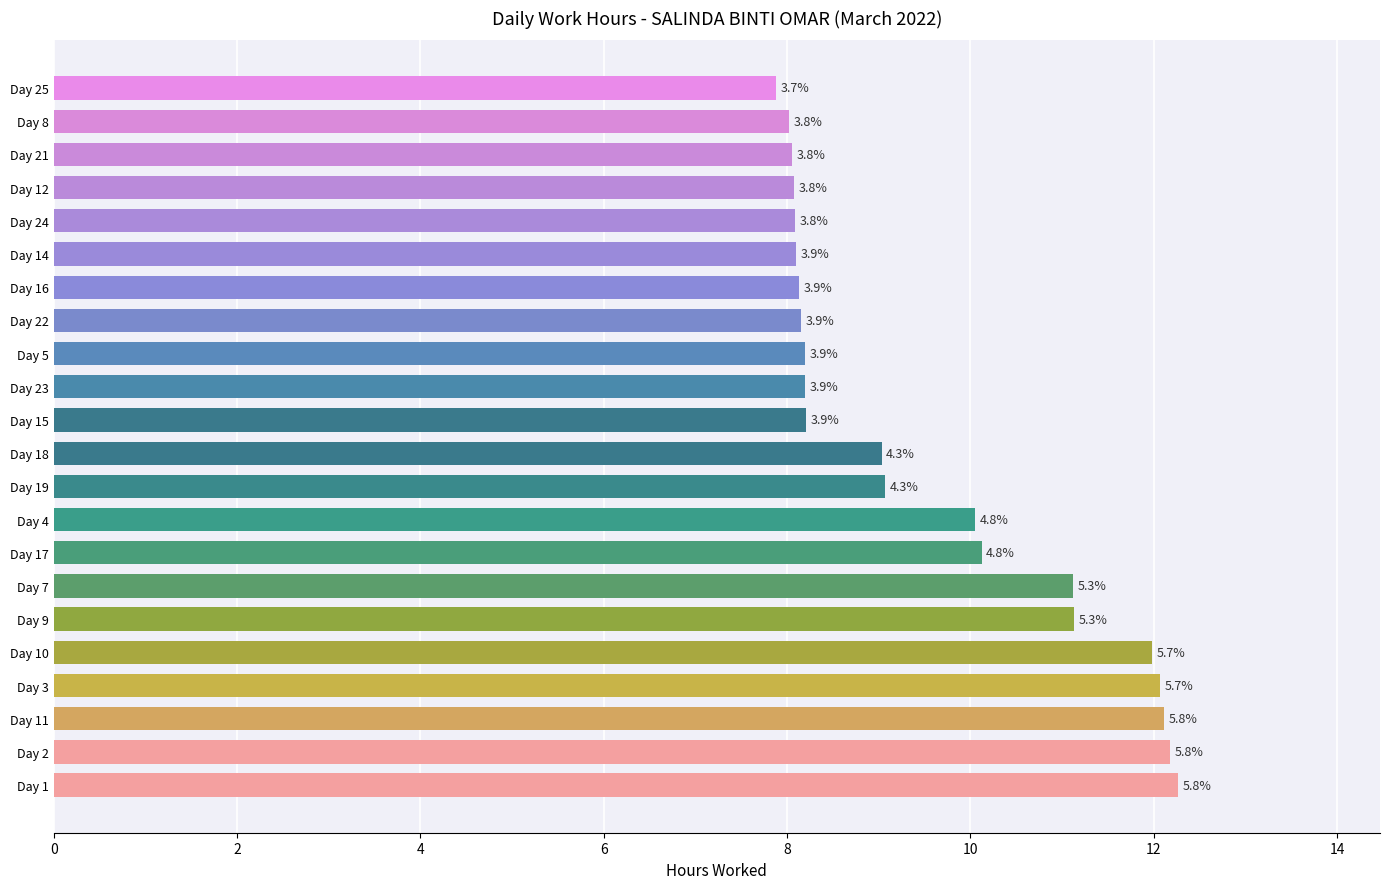

Does the chart contain stacked bars?

No